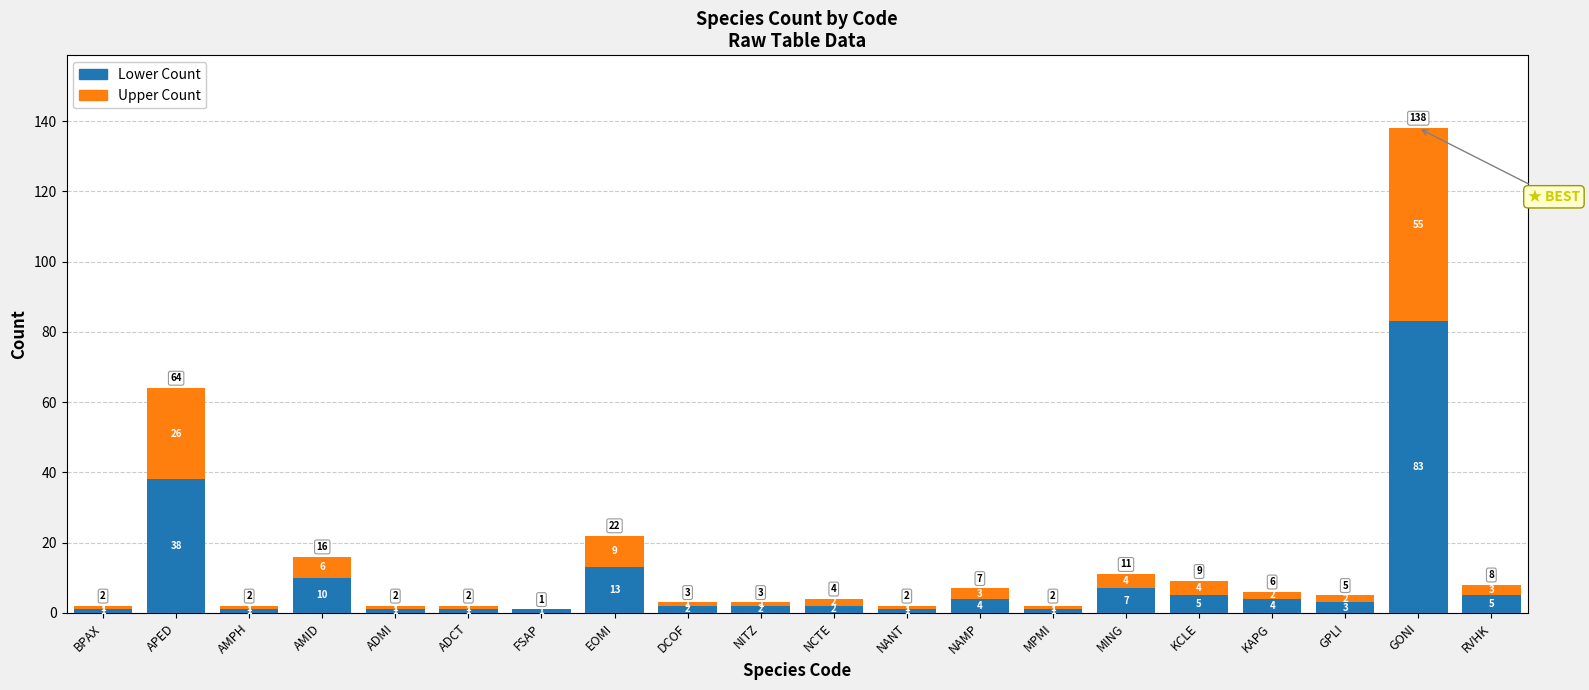

Read the Lower Count value at GPLI.

3